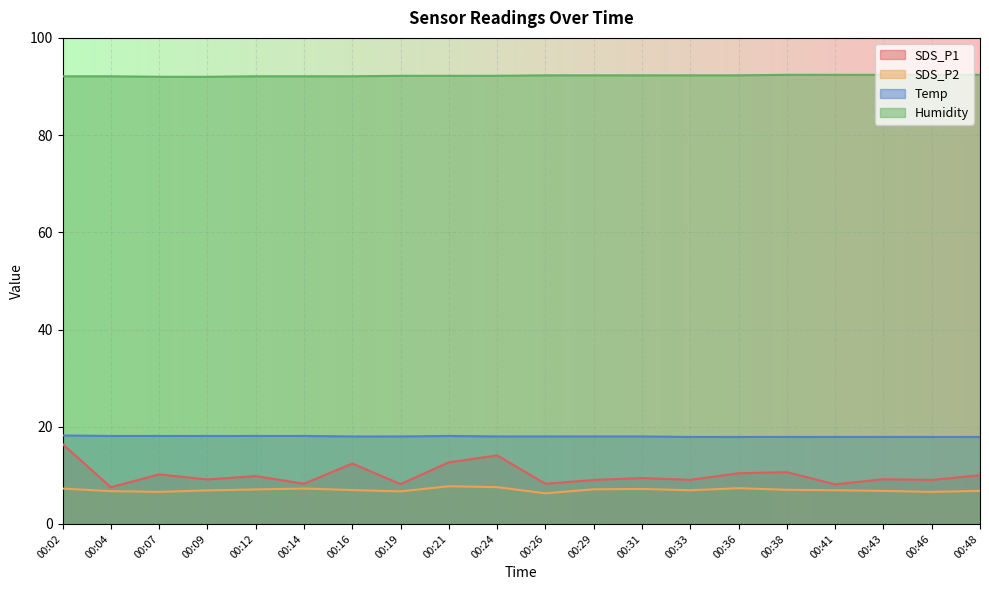

What is the maximum value shown in the chart?

92.4